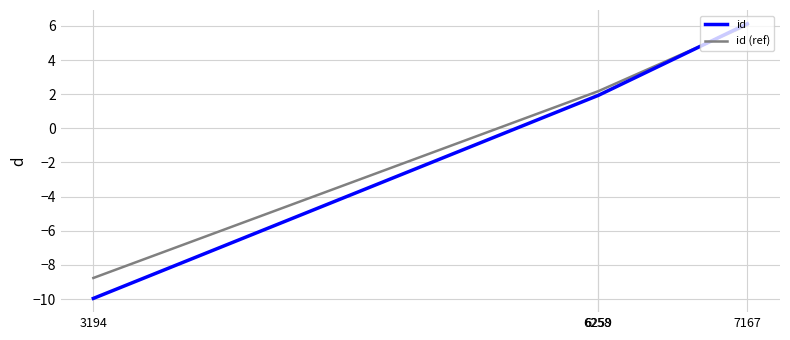

How many values in the id series exceed 1?

3